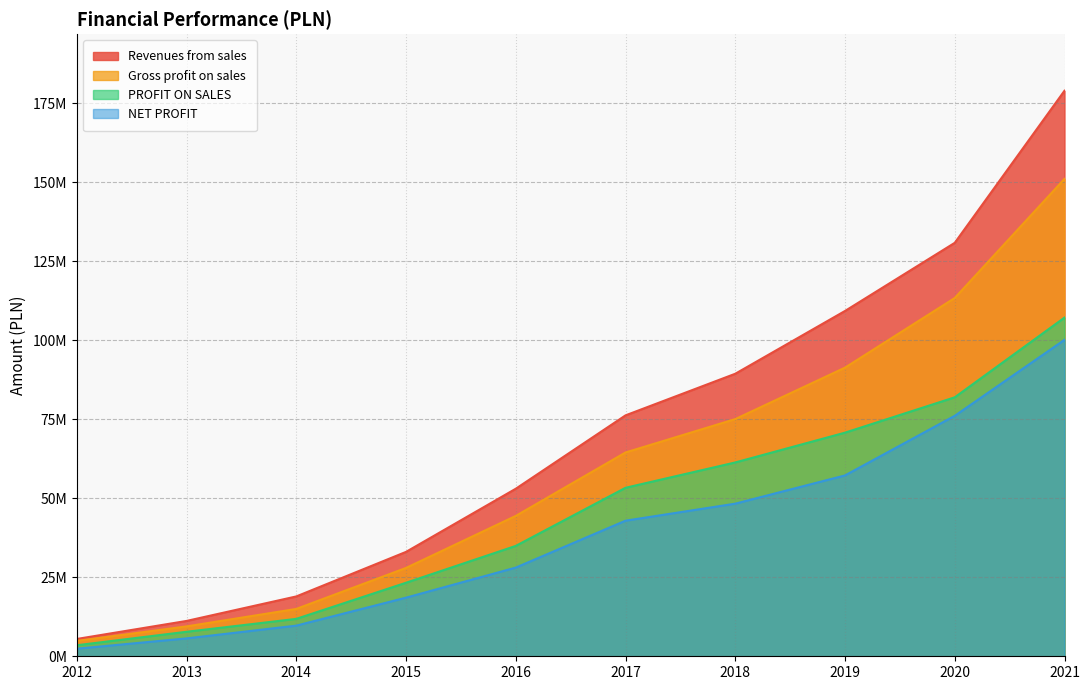

What is the minimum value for PROFIT ON SALES?

3491692